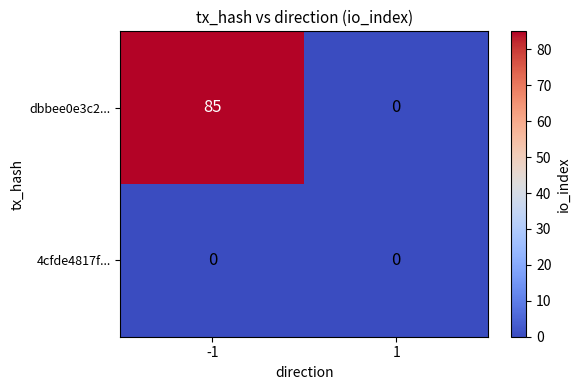

Rank the series by their maximum value, from lowest to highest.

4cfde4817f..., dbbee0e3c2...